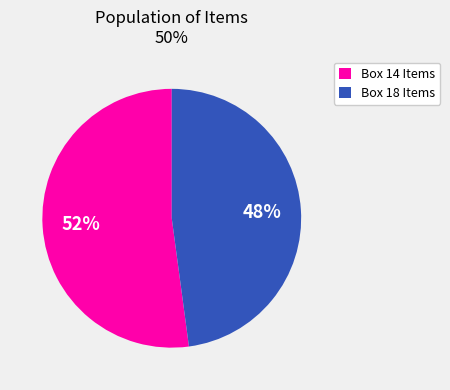

Count the number of slices in the pie.

2